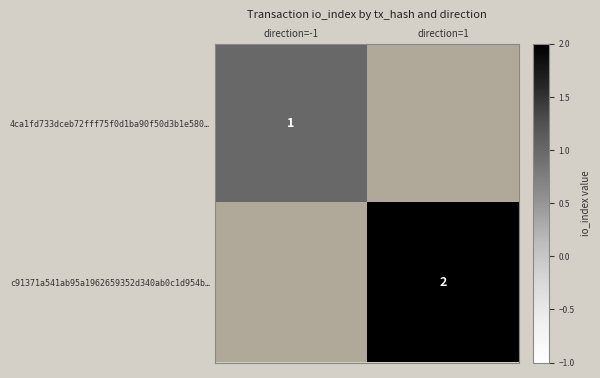

Is it true that c91371a541ab95a1962659352d340ab0c1d954b… equals 1 at direction=1?

False